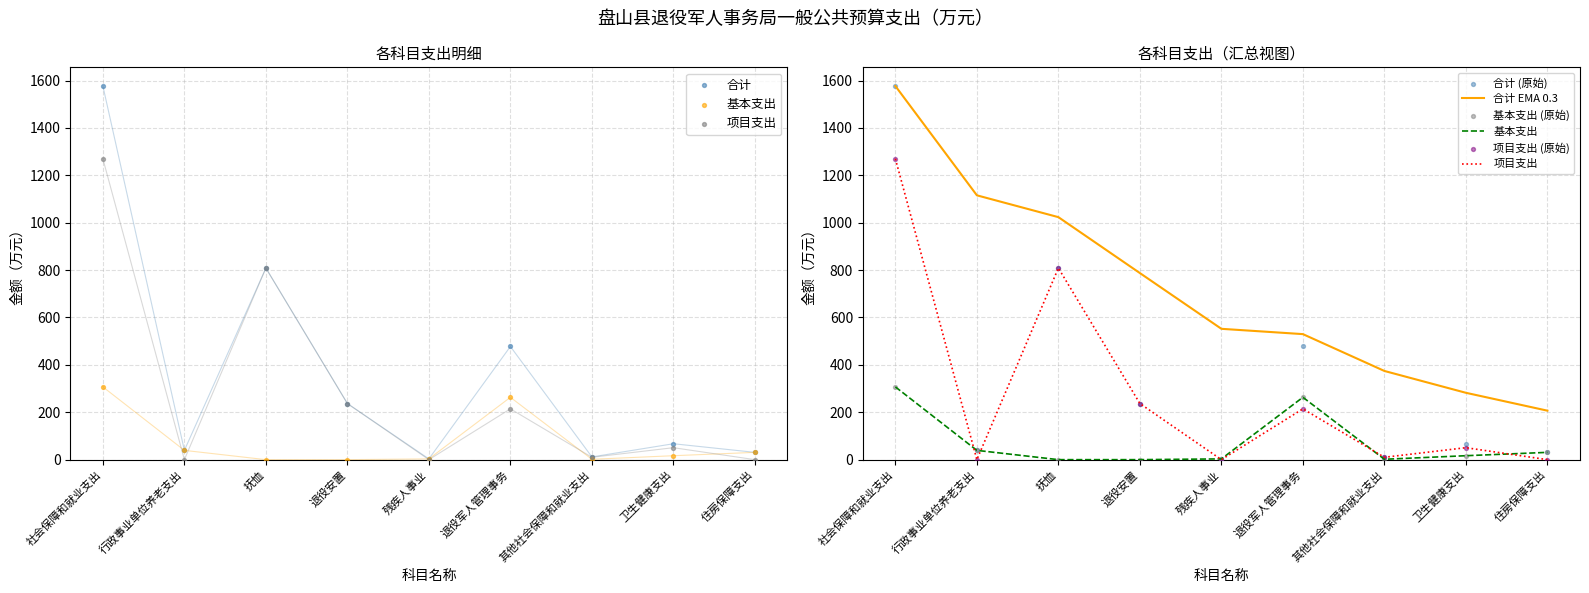

Which series contains the lowest Y value?

基本支出